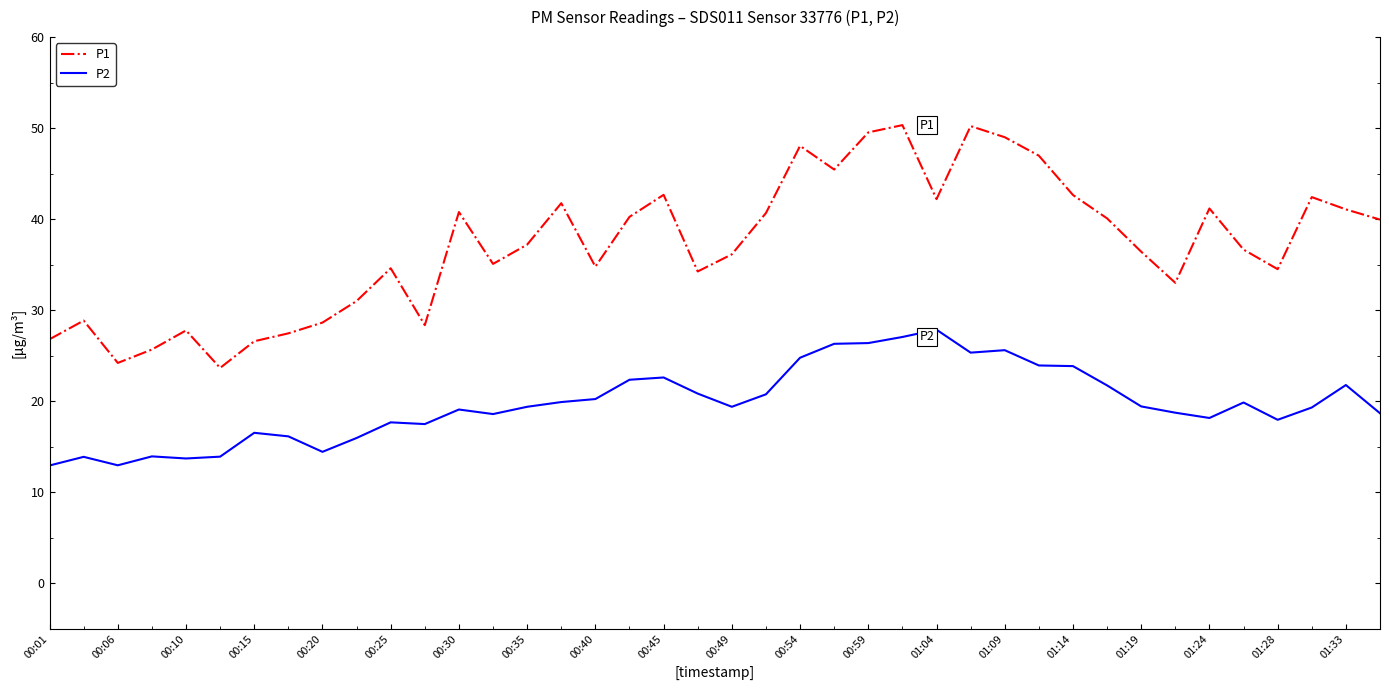

Which series has the widest spread of values?

P1